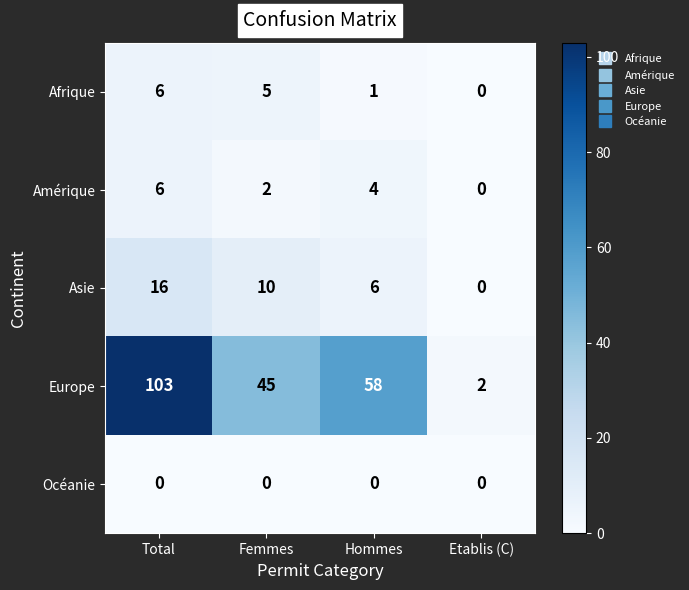

At Hommes, list the series in order from smallest to largest.

Océanie, Afrique, Amérique, Asie, Europe